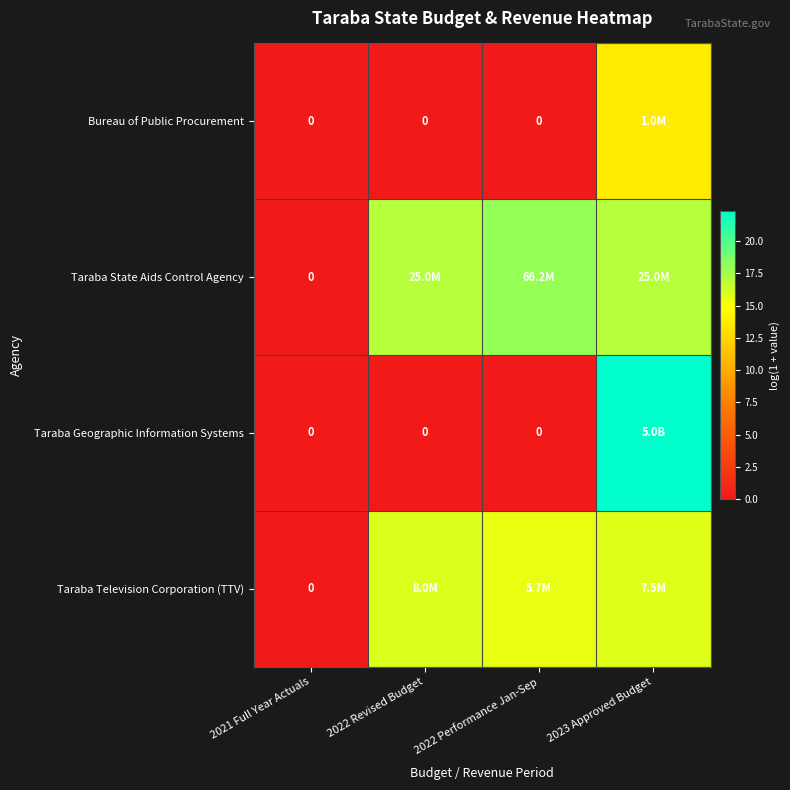

Is it true that Taraba Geographic Information Systems equals 0.0 at 2021 Full Year Actuals?

True